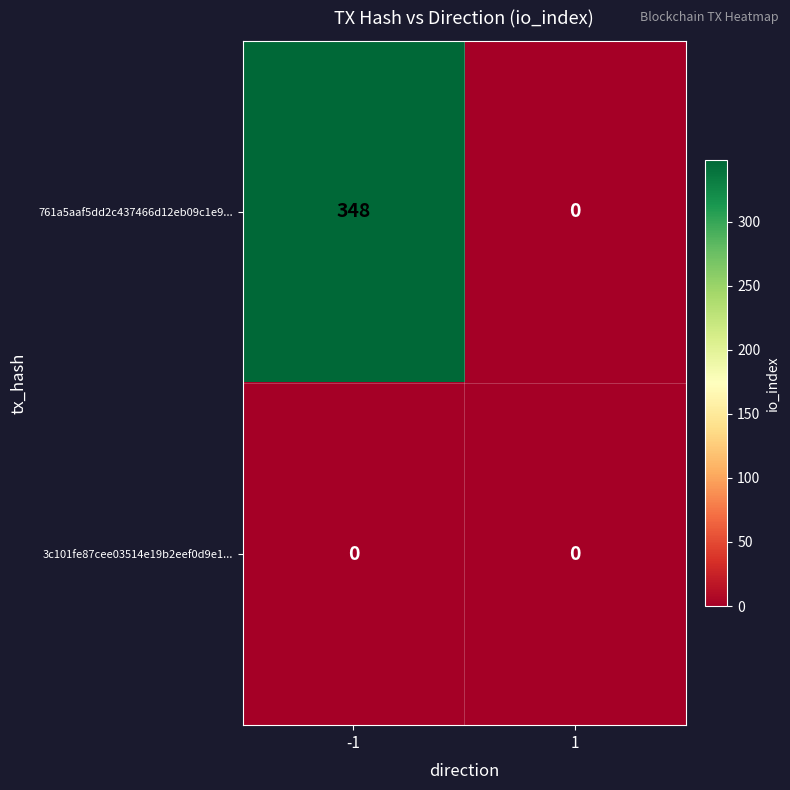

How many 761a5aaf5dd2c437466d12eb09c1e9... values are between 0 and 348?

2